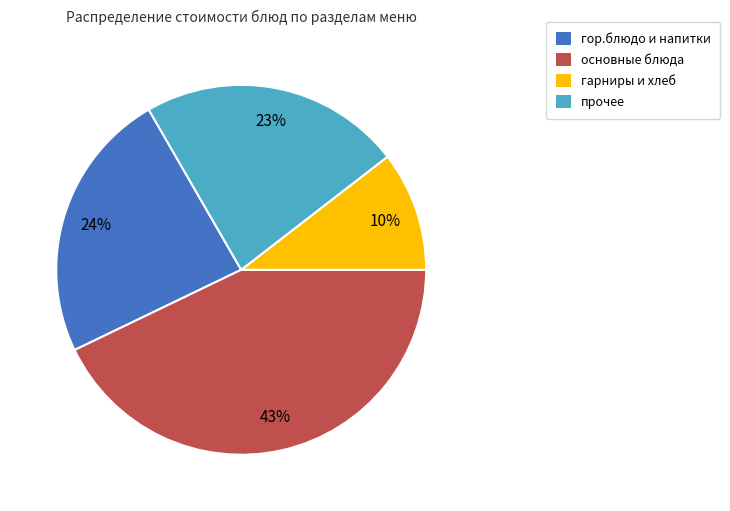

Between гарниры и хлеб and основные блюда, which is larger?

основные блюда